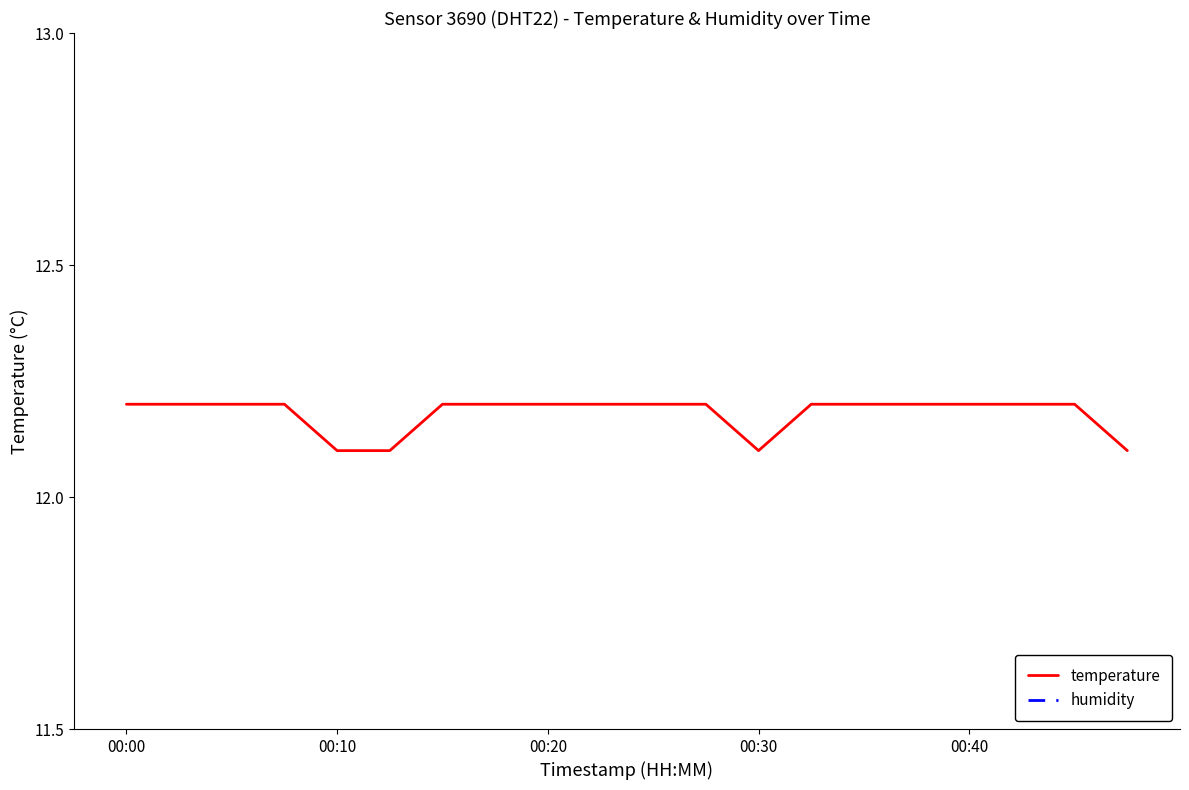

True or false: temperature has a value of 12.1 at 00:10.

True